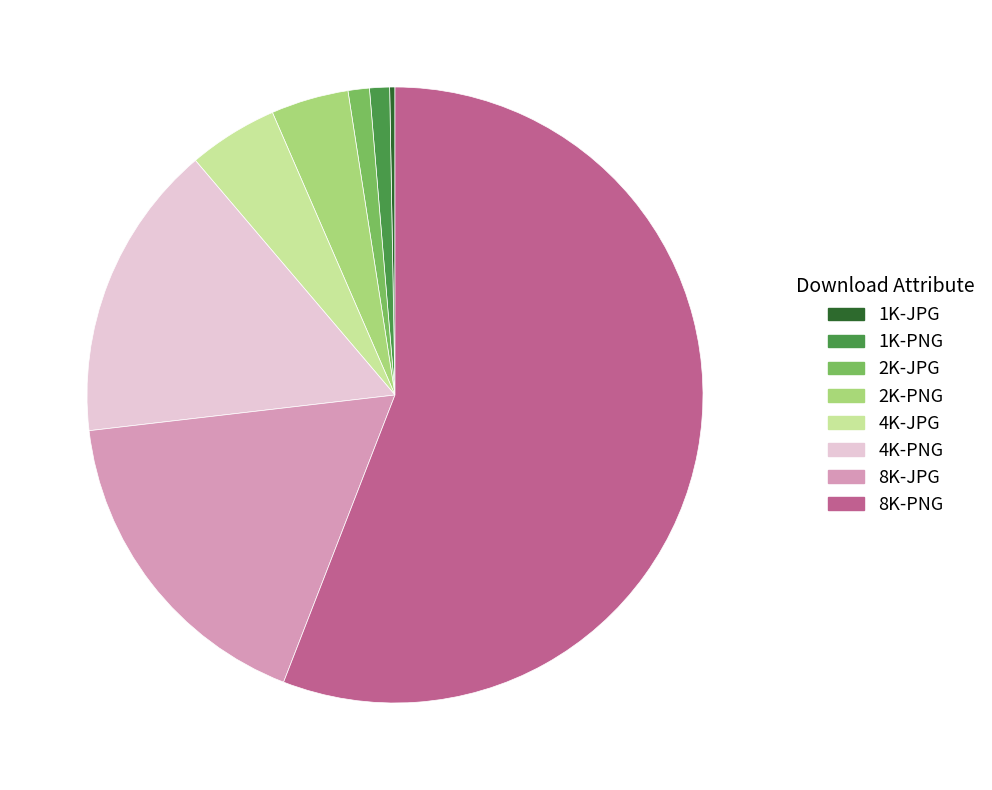

Which has a higher value, 2K-PNG or 8K-JPG?

8K-JPG